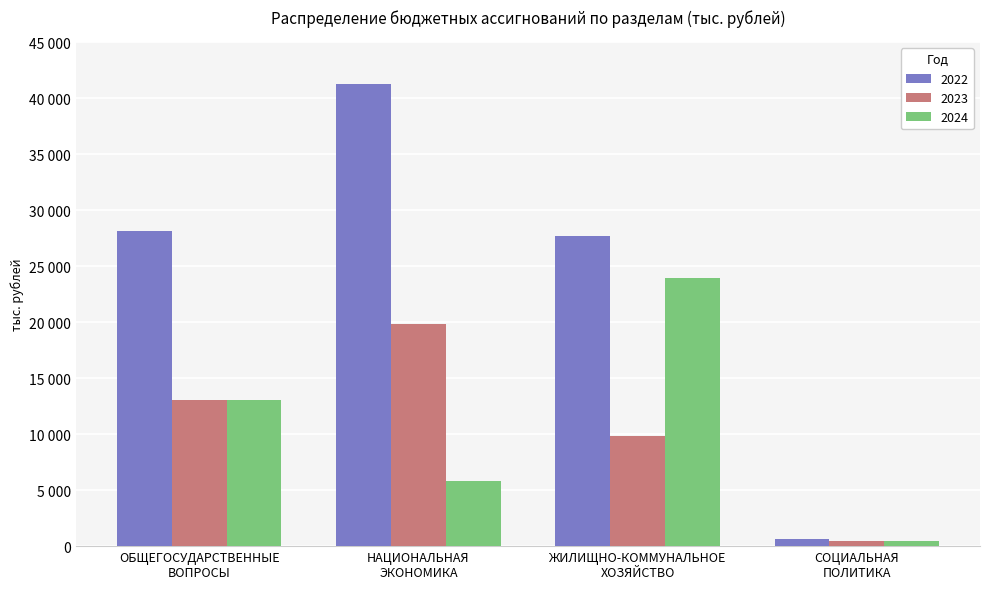

What is the label of the 3rd bar from the right?

НАЦИОНАЛЬНАЯ
ЭКОНОМИКА